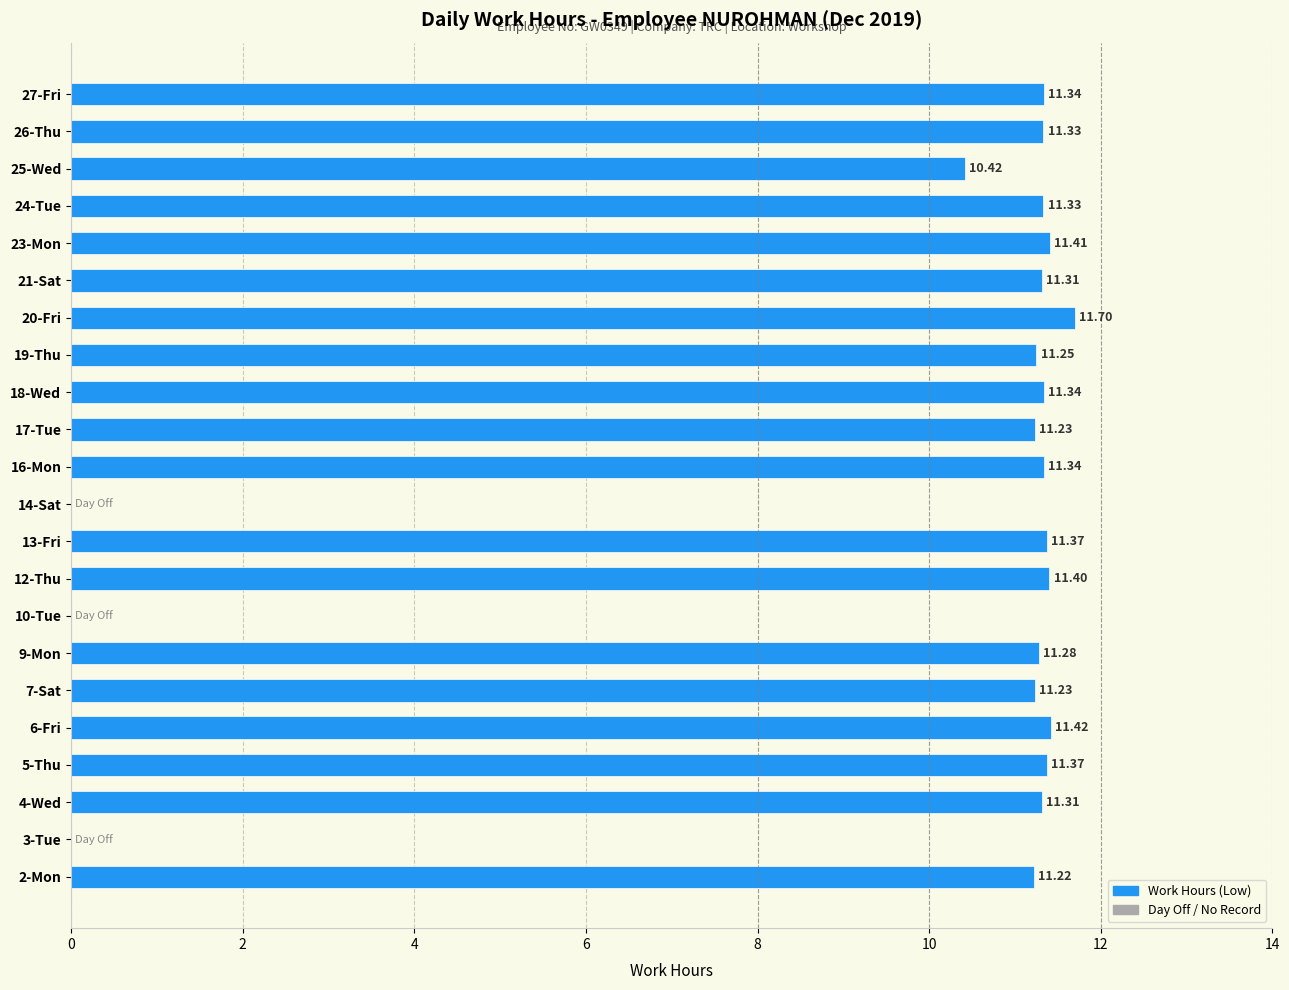

Which has a higher value, 18-Wed or 12-Thu?

12-Thu